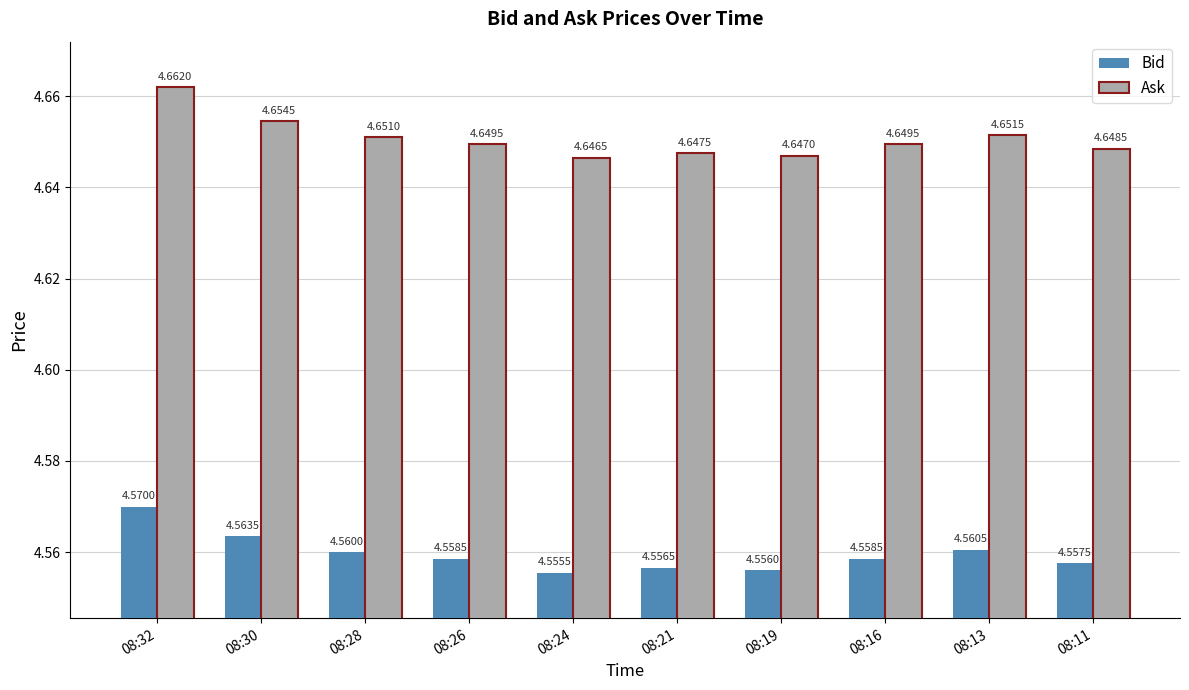

Which series has the largest range (max minus min)?

Ask